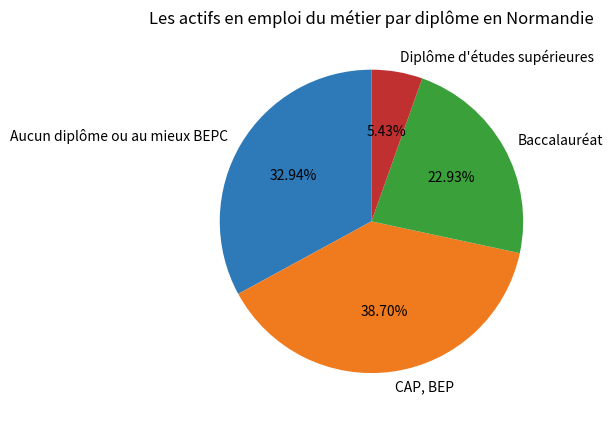

Is the sum of Baccalauréat and Aucun diplôme ou au mieux BEPC greater than half?

Yes